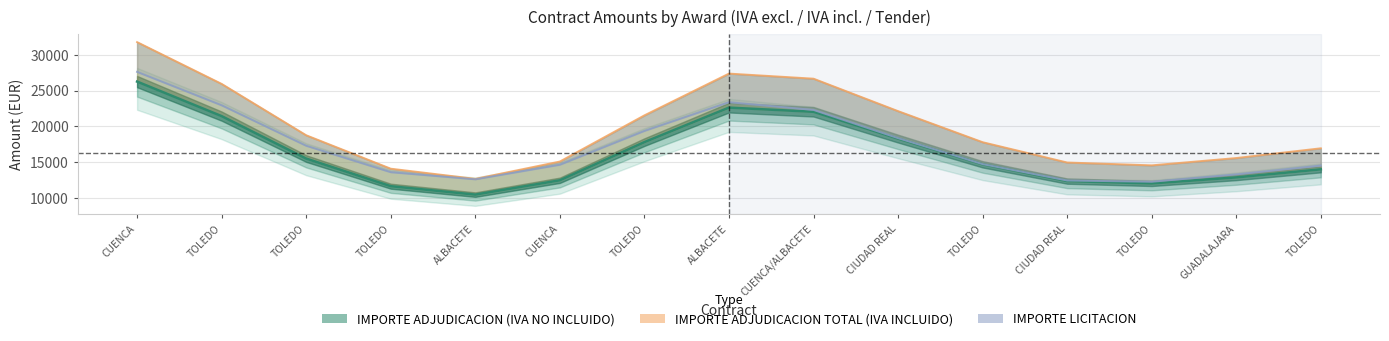

Which series has the largest range (max minus min)?

IMPORTE ADJUDICACION TOTAL (IVA INCLUIDO)